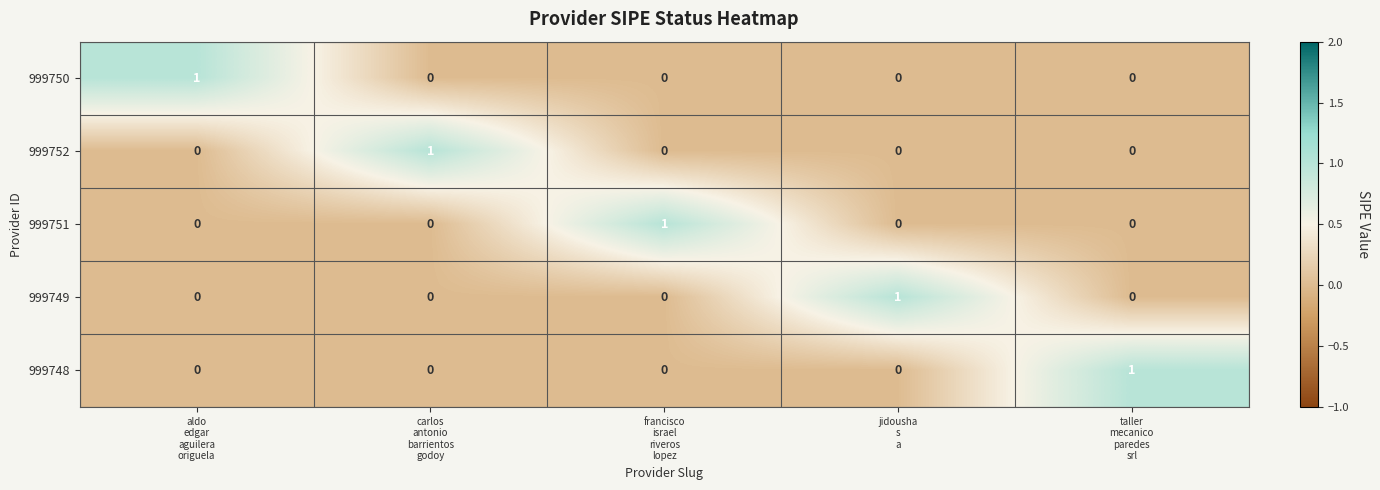

Count the 999749 values in the range 0 to 1.

5